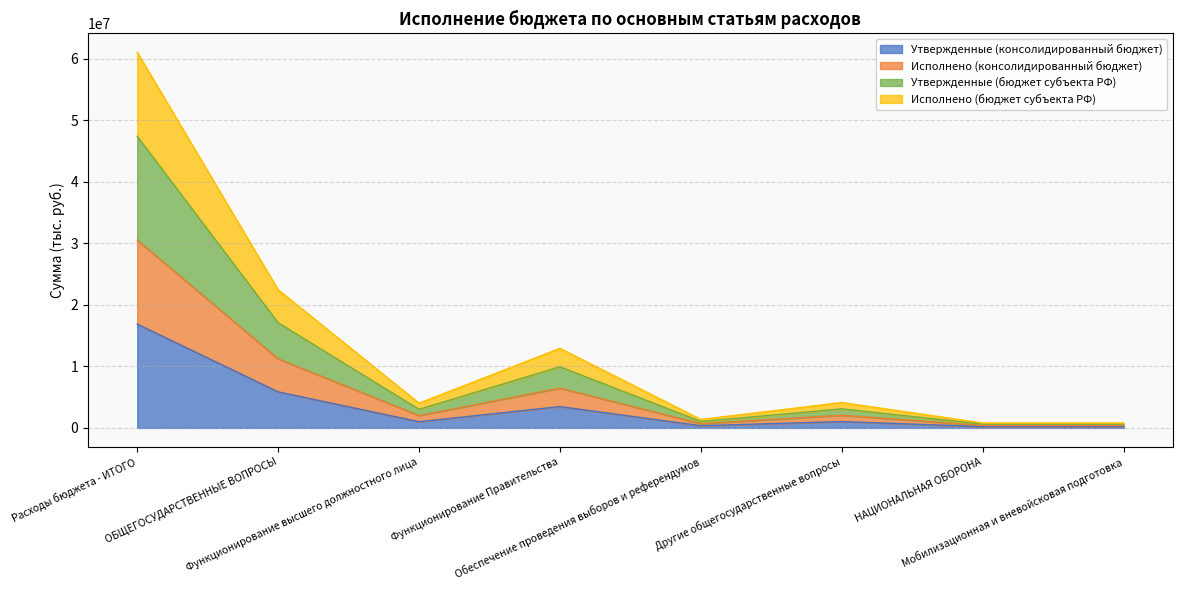

At which category is the sum across all series the highest?

Расходы бюджета - ИТОГО